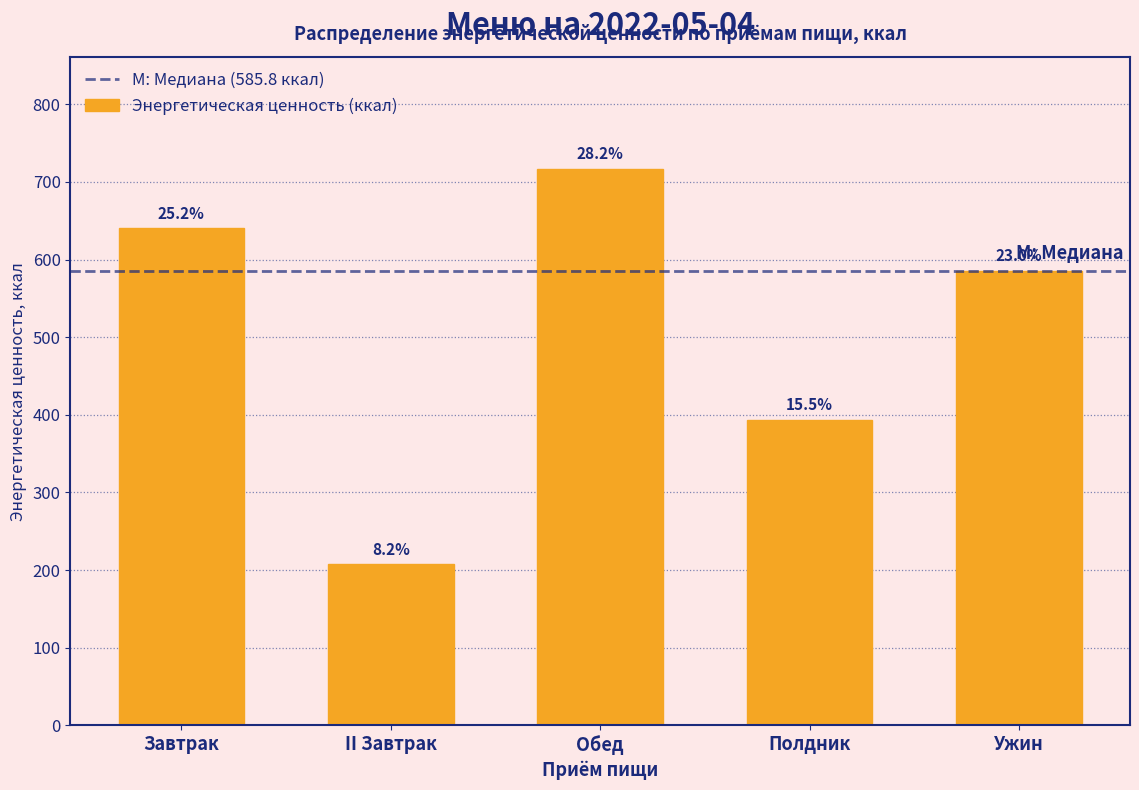

Does the chart contain any negative values?

No